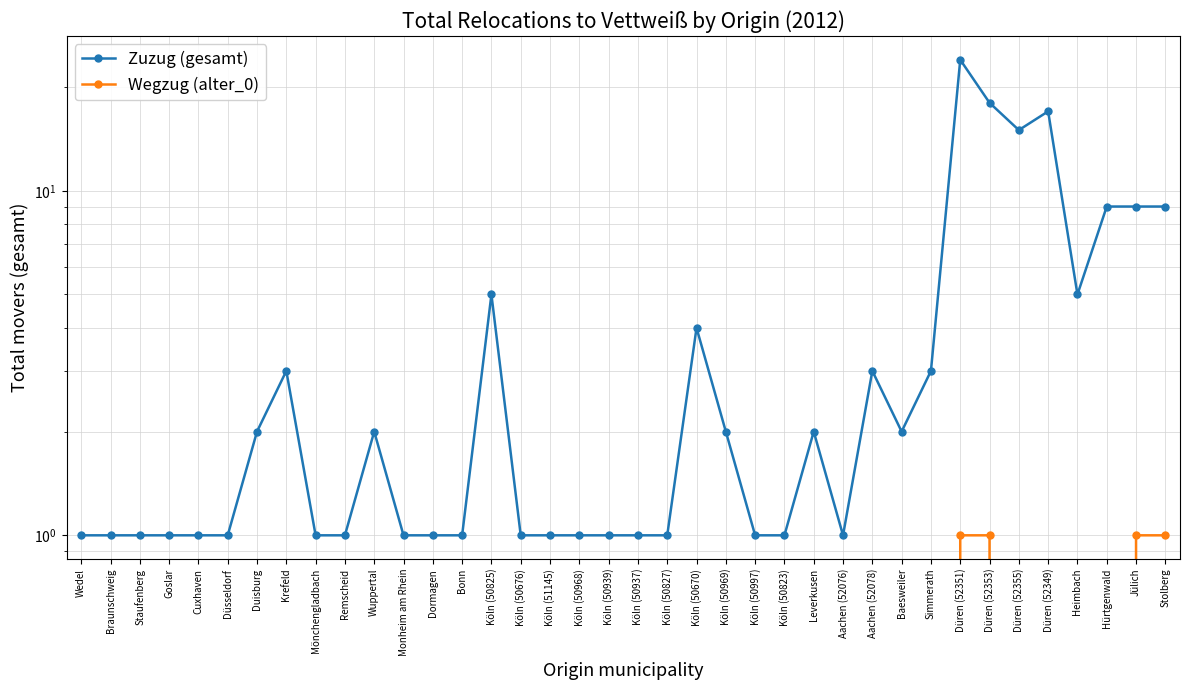

True or false: Wegzug (alter_0) has a value of 0 at Remscheid.

True